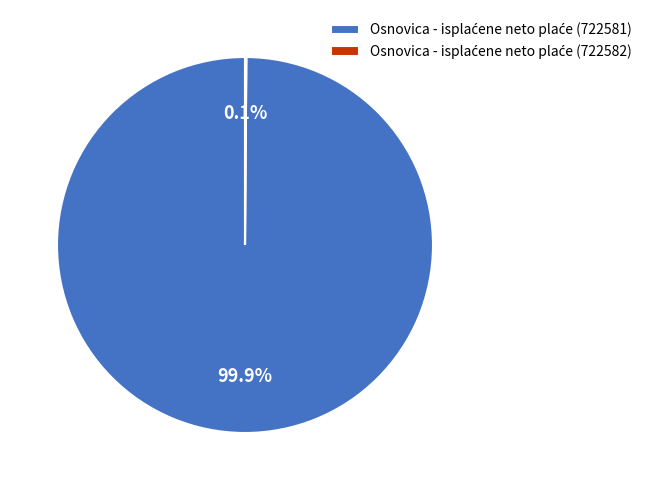

Is there any slice that represents more than half of the pie?

Yes